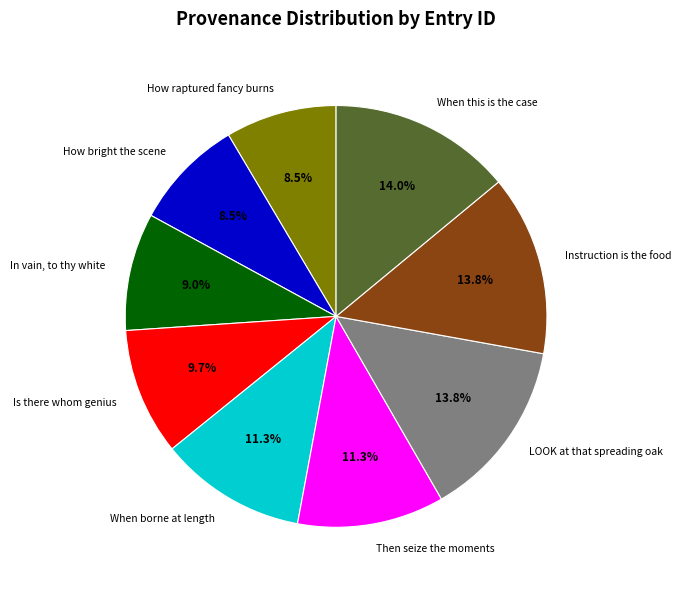

The When borne at length slice represents 2% of the pie. True or false?

False